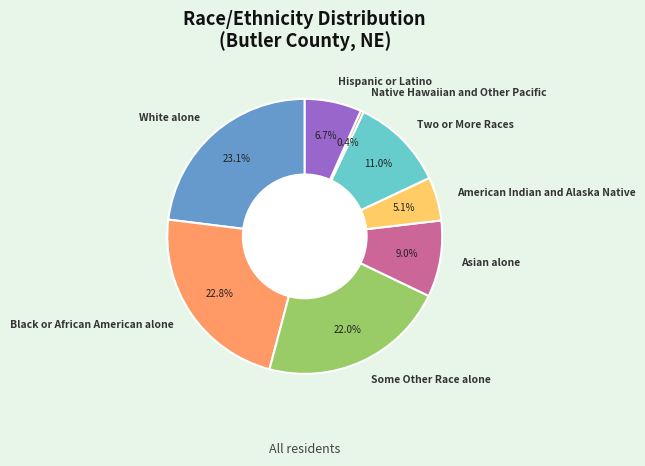

Count the number of slices in the pie.

8